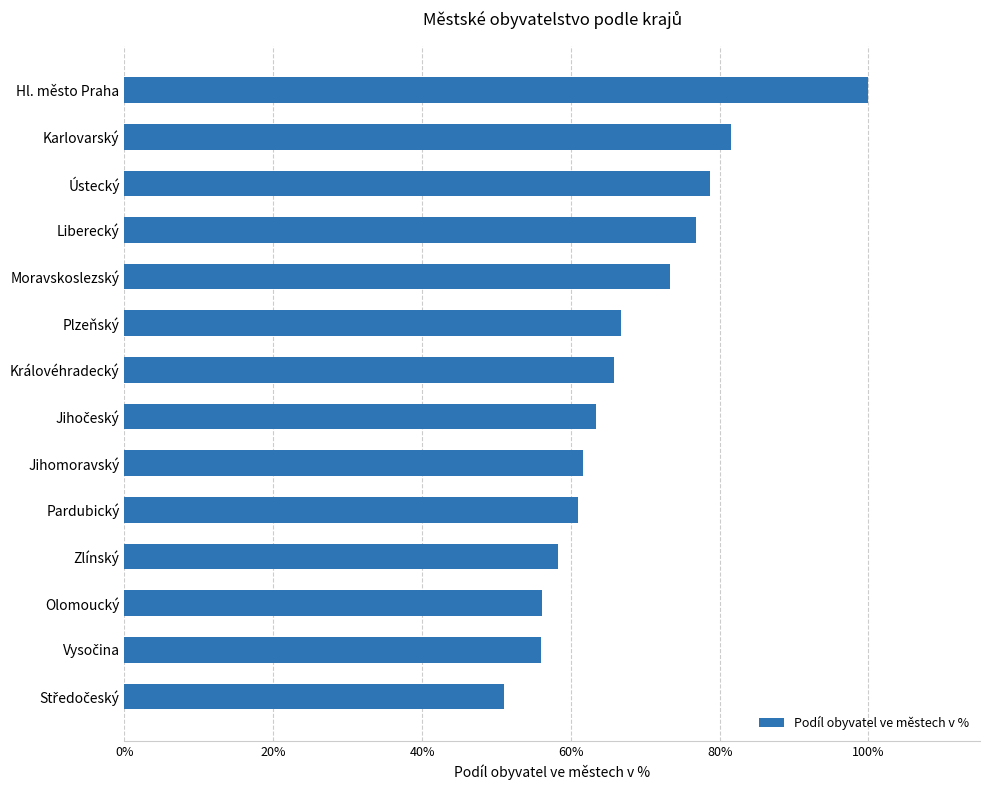

What is the difference between the maximum and minimum values?

49.0